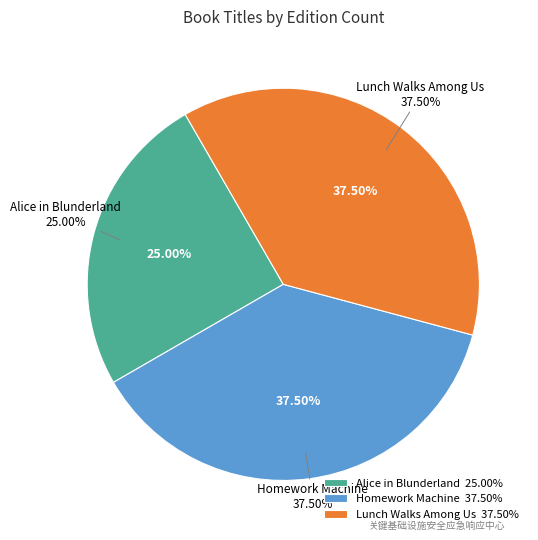

Is Homework Machine the majority of the pie?

No